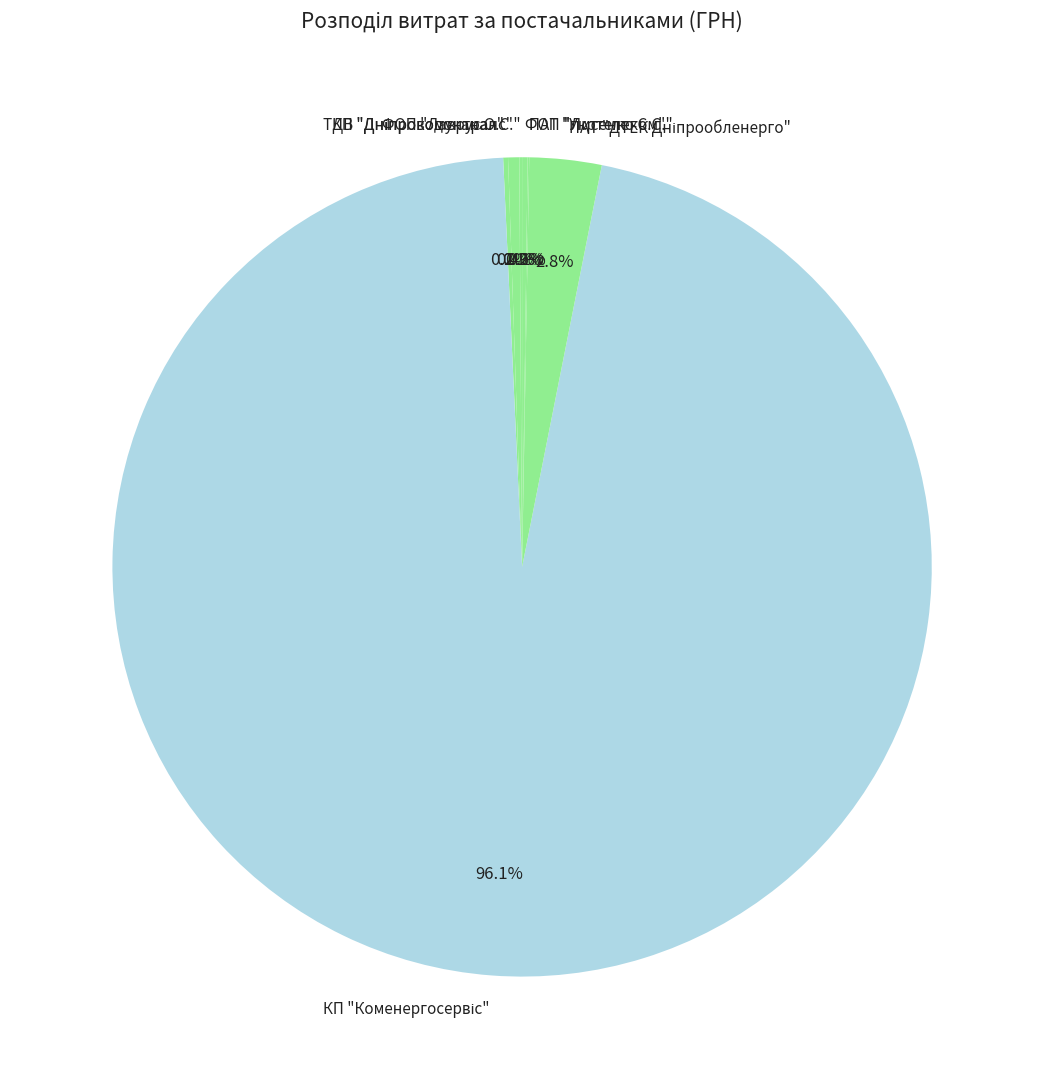

Is there any slice that represents more than half of the pie?

Yes